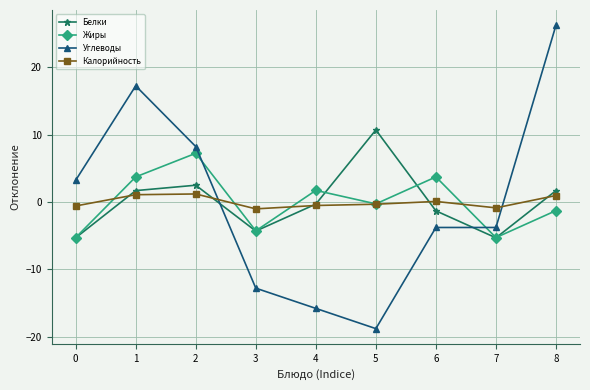

What are all the series names shown in the legend?

Белки, Жиры, Углеводы, Калорийность